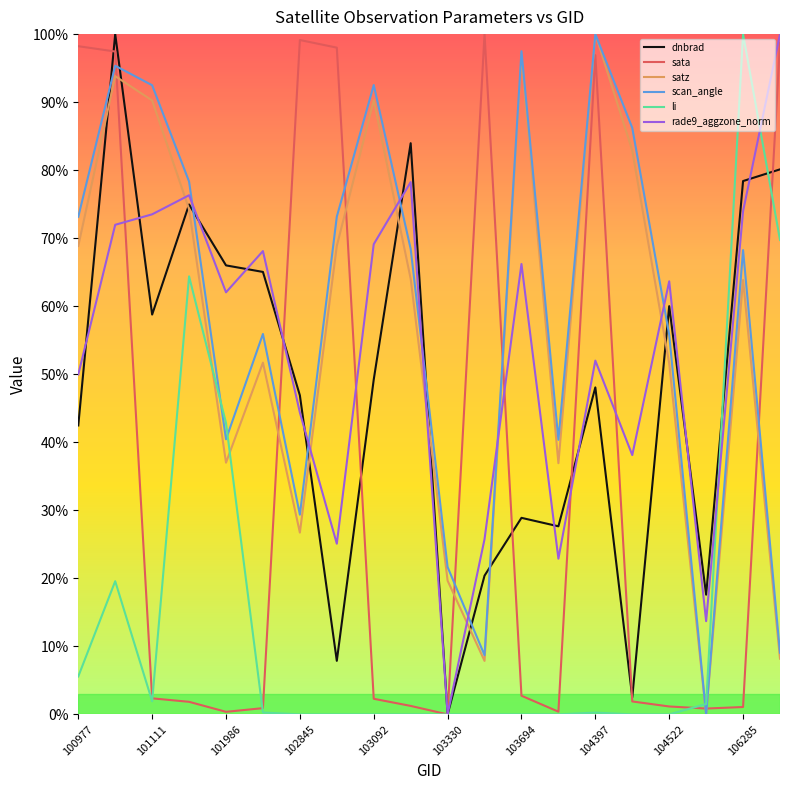

After their last crossing, which series has the higher values: rade9_aggzone_norm or satz?

rade9_aggzone_norm